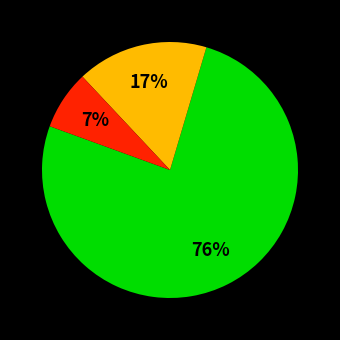

To the nearest percent, what is the average slice percentage?

33%